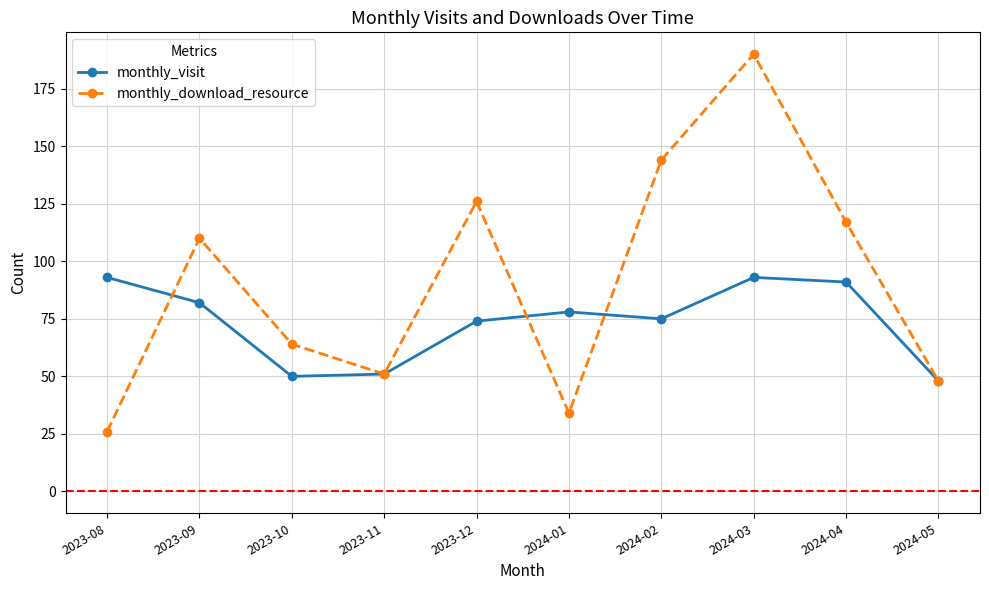

How many interior local valleys does the monthly_download_resource series have?

2